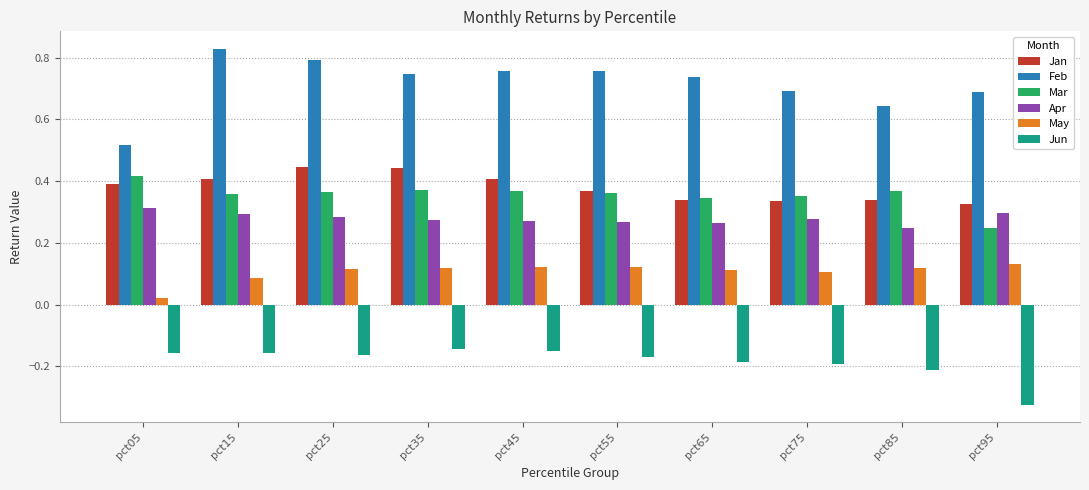

Count the number of categories in the chart.

10